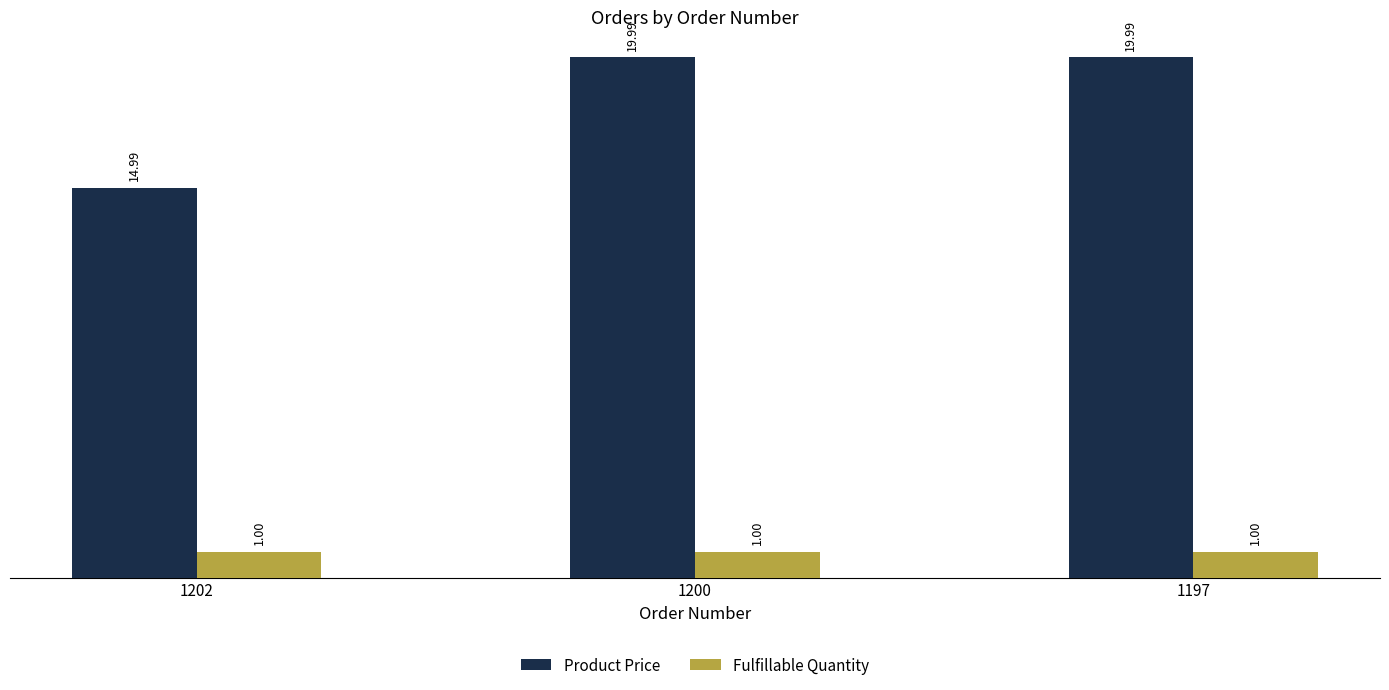

What is the value of the Product Price bar at the 2nd from the left?

20.0